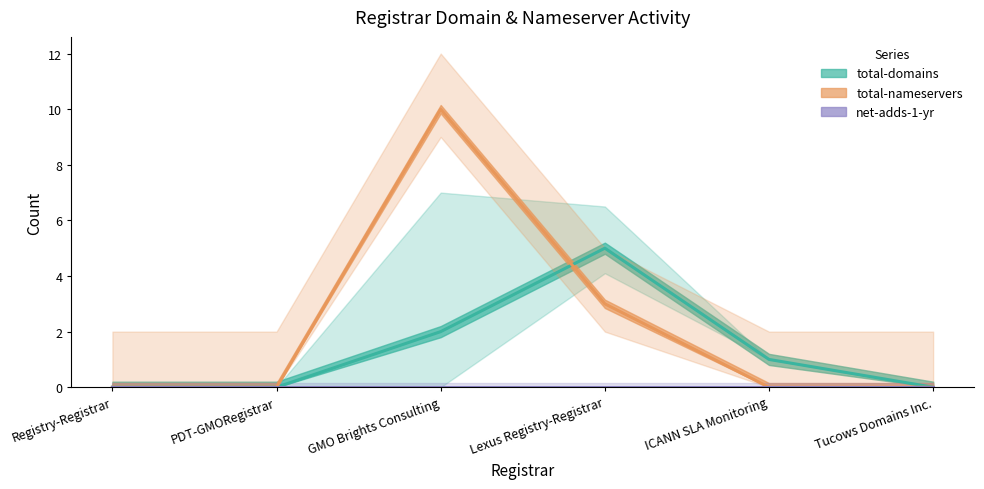

At which label is total-nameservers closest to 5?

Lexus Registry-Registrar